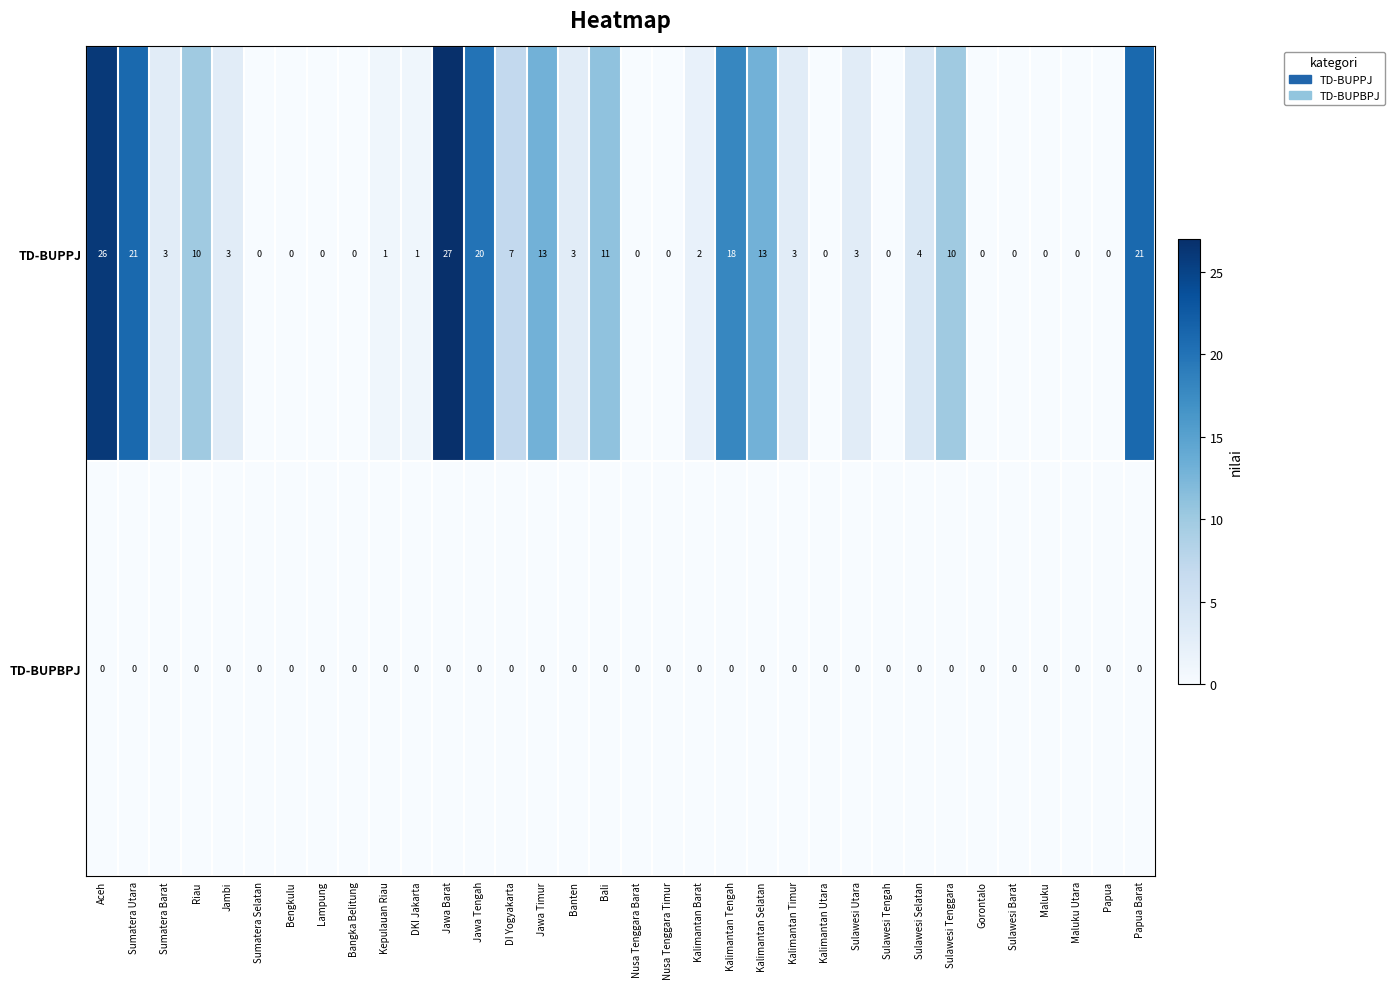

What is the total value across all series at Kalimantan Timur?

3